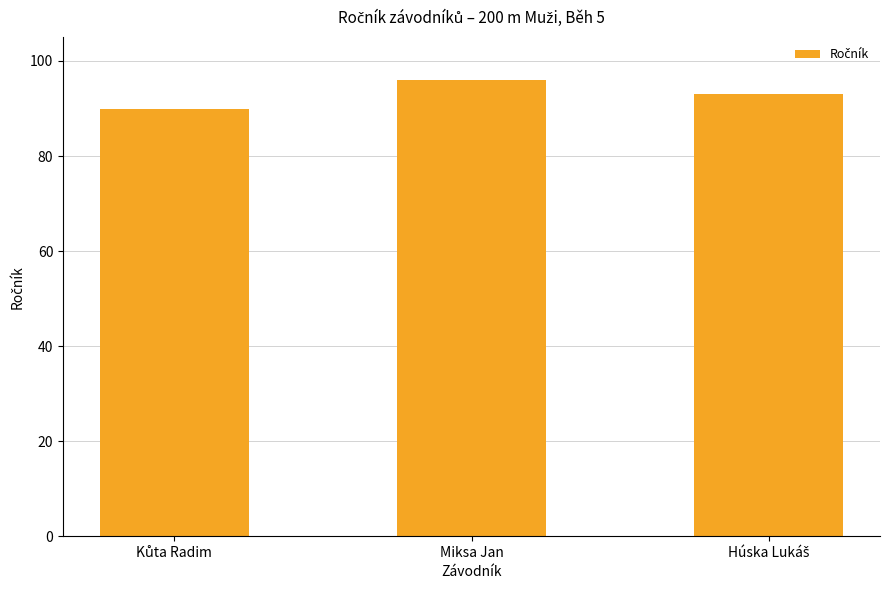

Does the chart contain any negative values?

No